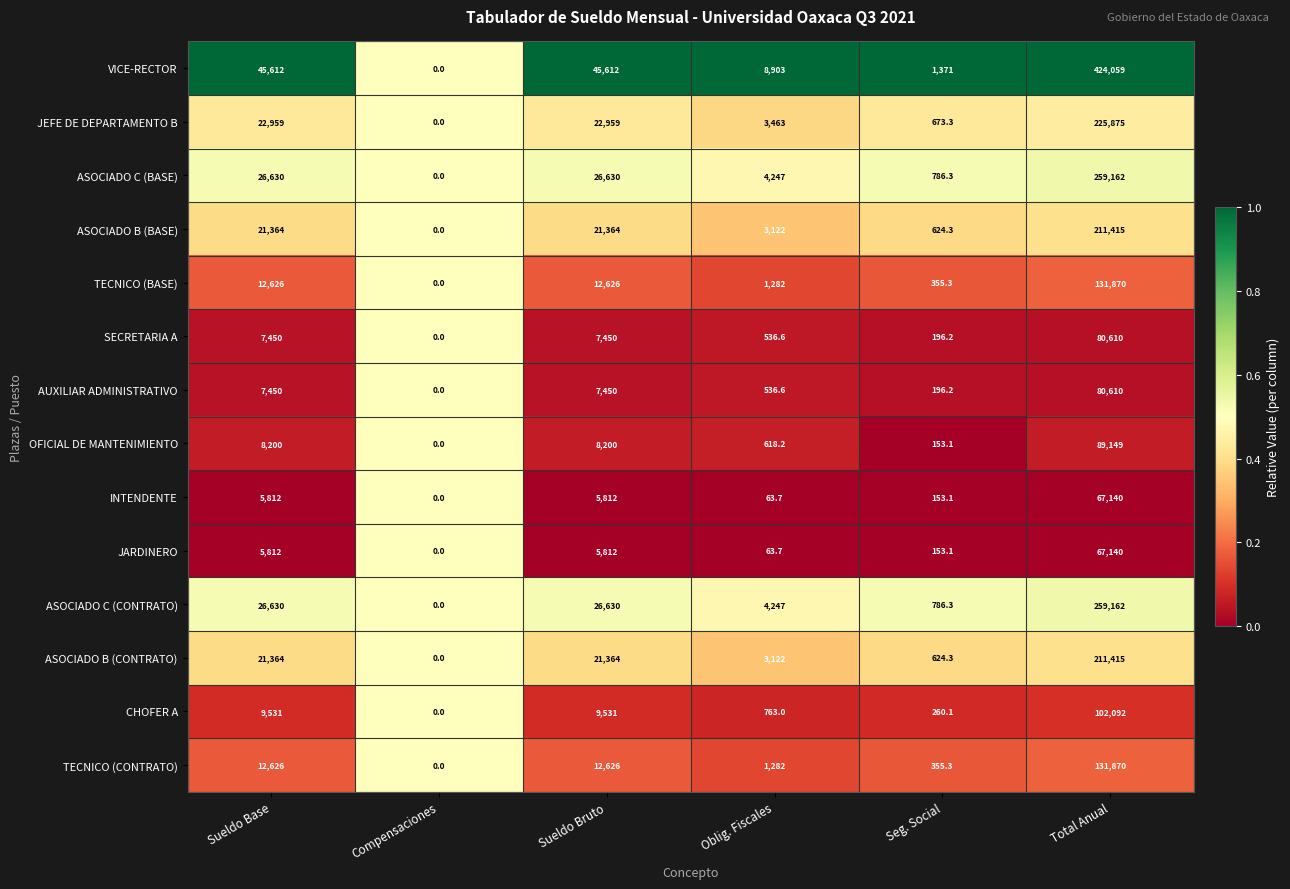

Which series changed the most between Sueldo Bruto and Seg. Social?

VICE-RECTOR